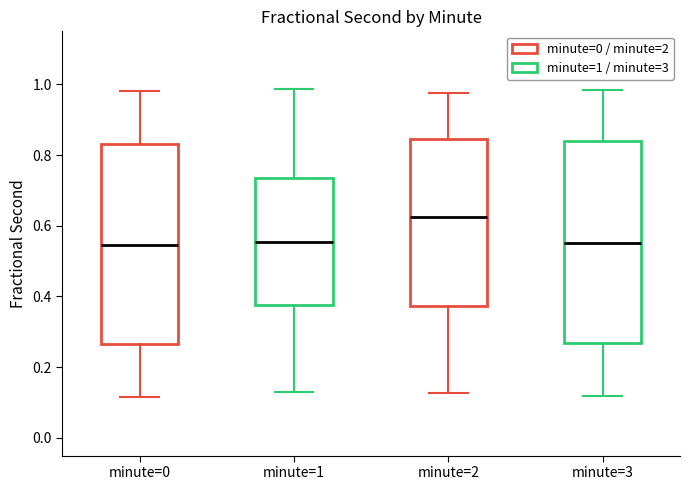

Reading left to right, transcribe this box plot: for each box, give where its median line is, the range the box spans, and where its two whiskers end, as read against the y-axis. The values are not printed on the chart, so give them approximately, as read against the axis.

minute=0: median 0.54, box 0.26 to 0.84, whiskers 0.12 to 0.98
minute=1: median 0.56, box 0.38 to 0.74, whiskers 0.14 to 0.98
minute=2: median 0.62, box 0.38 to 0.84, whiskers 0.12 to 0.98
minute=3: median 0.56, box 0.26 to 0.84, whiskers 0.12 to 0.98